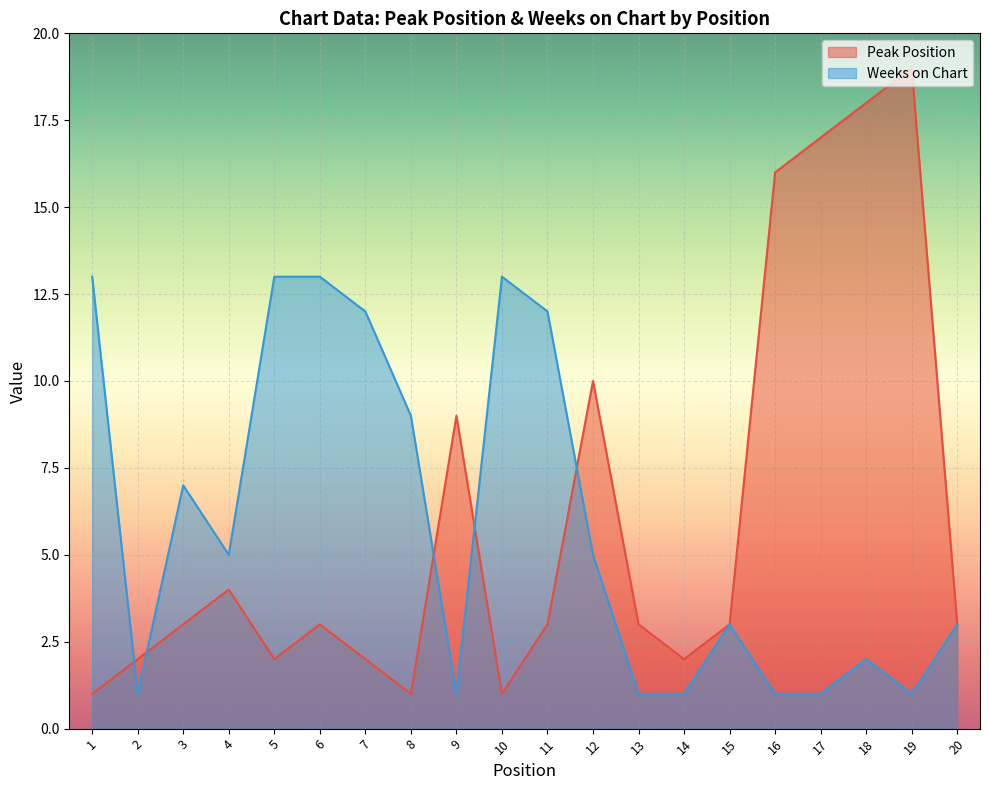

Is the value of Weeks on Chart at 20 greater than the value of Peak Position at 8?

Yes